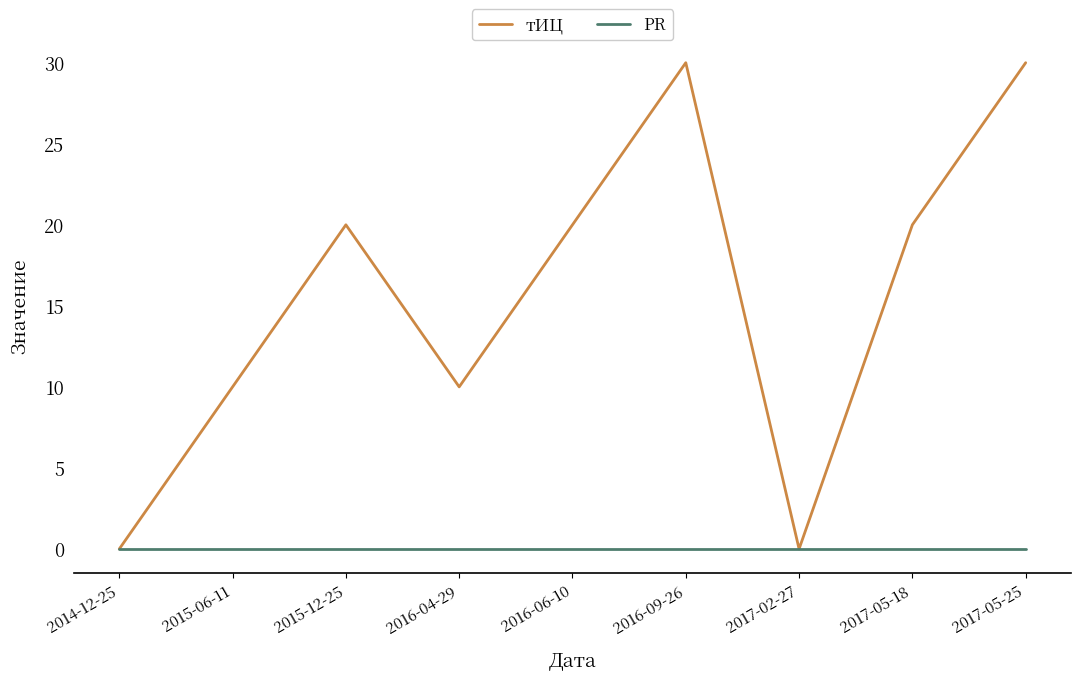

The value of тИЦ at 2014-12-25 is 0. True or false?

True